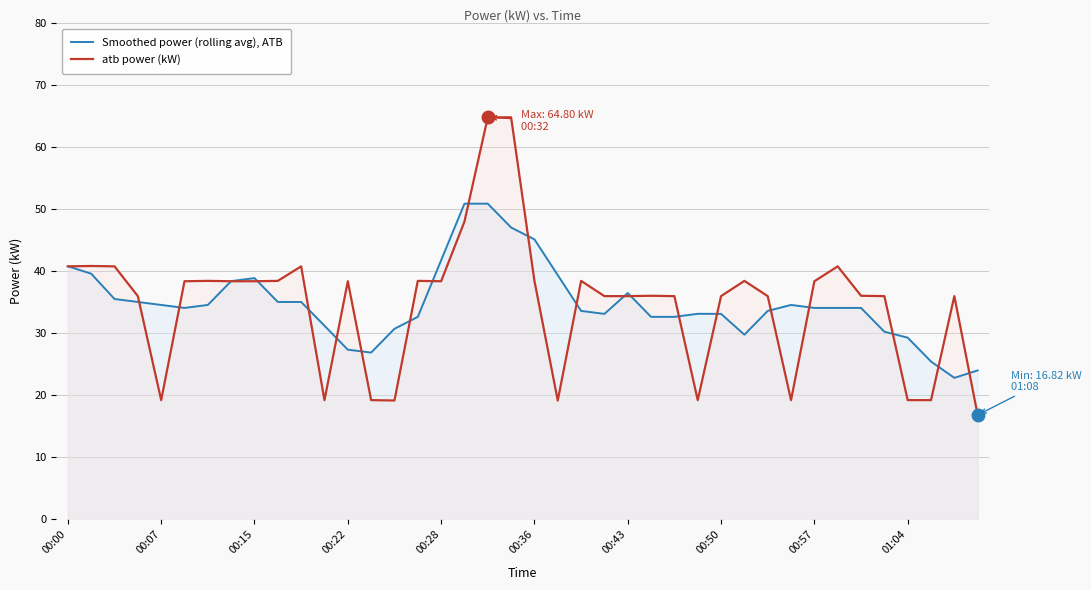

Is it true that Smoothed power (rolling avg), ATB equals 33.6 at 30?

True